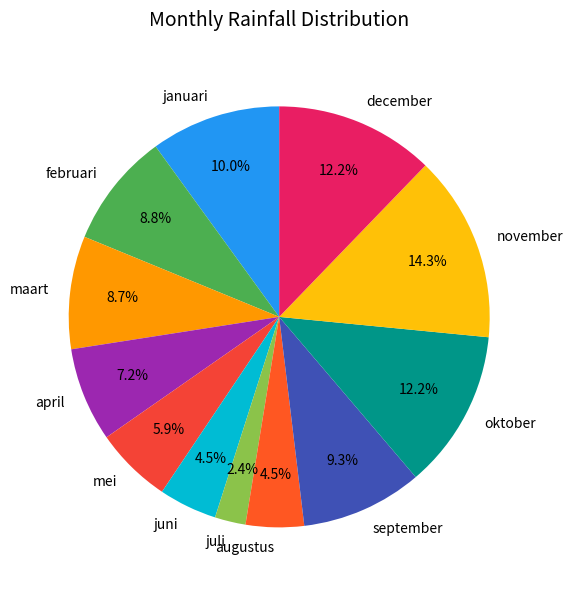

What percentage do mei and januari together represent?

15.9%